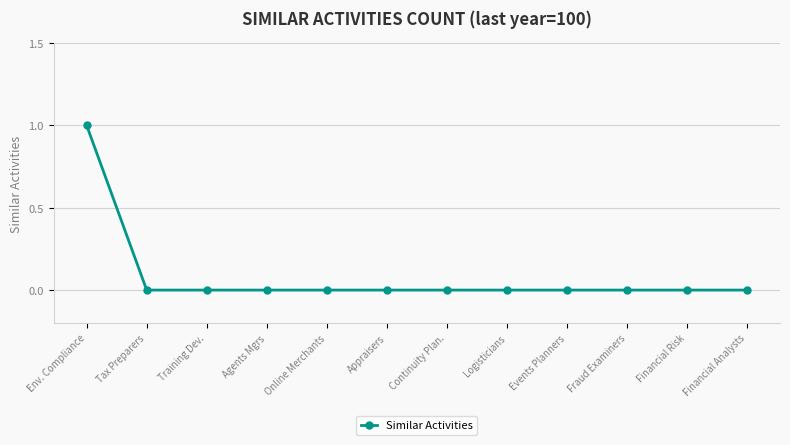

What is the label of the 3rd point from the right?

Fraud Examiners